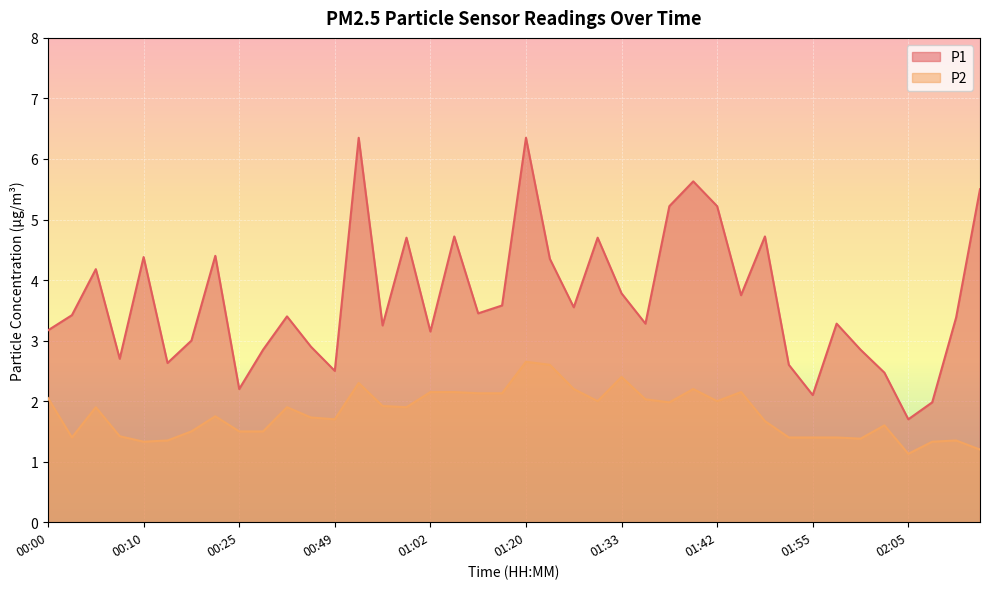

How many data points does each series have?

40